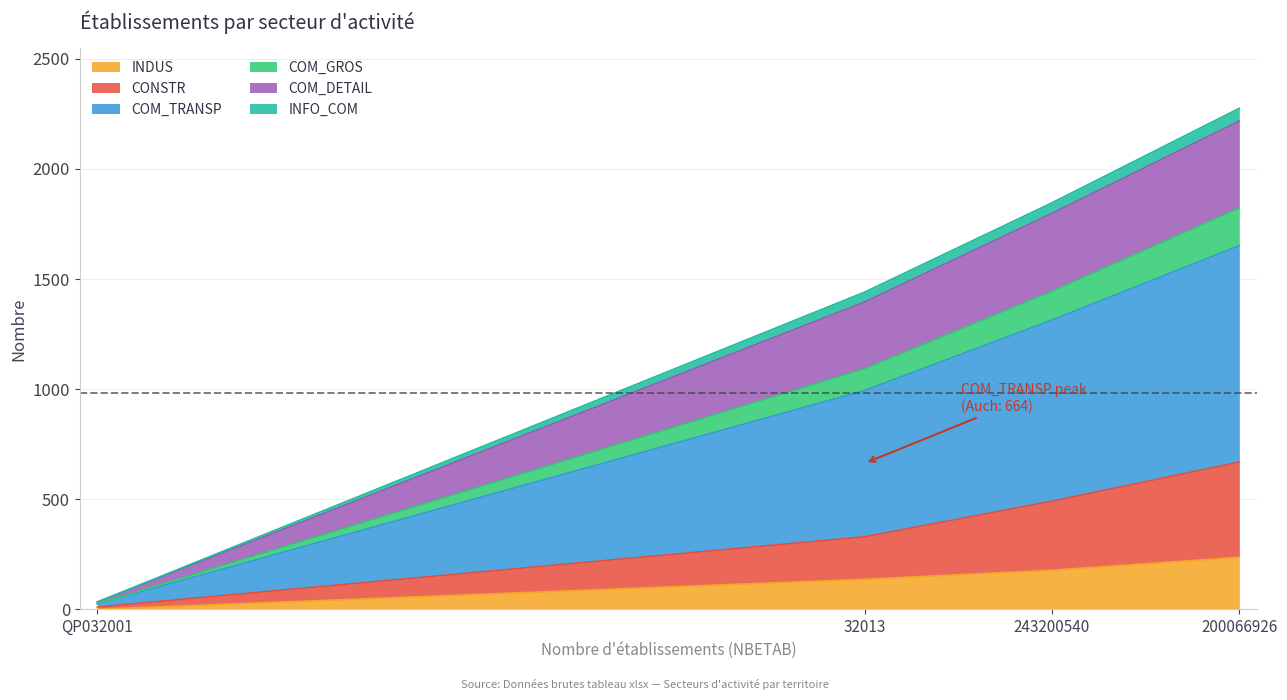

The value of INDUS at 32013 is 137. True or false?

True